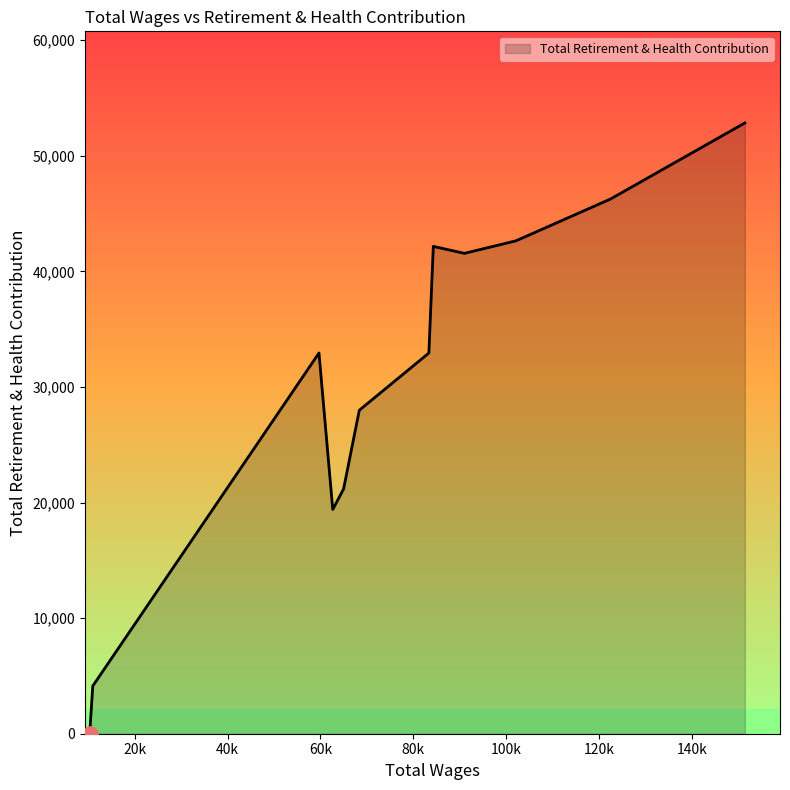

What is the greatest value displayed?

52848